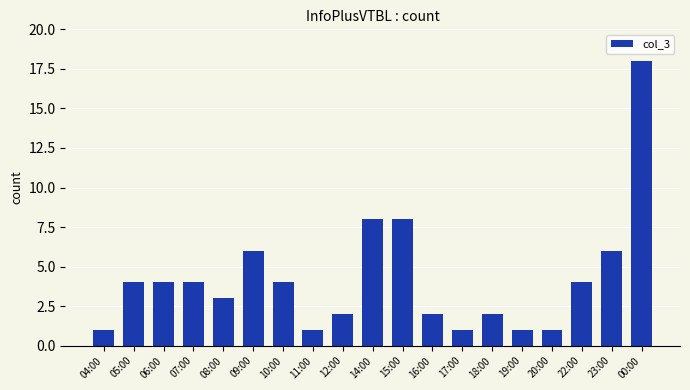

What is the minimum value shown in the chart?

1